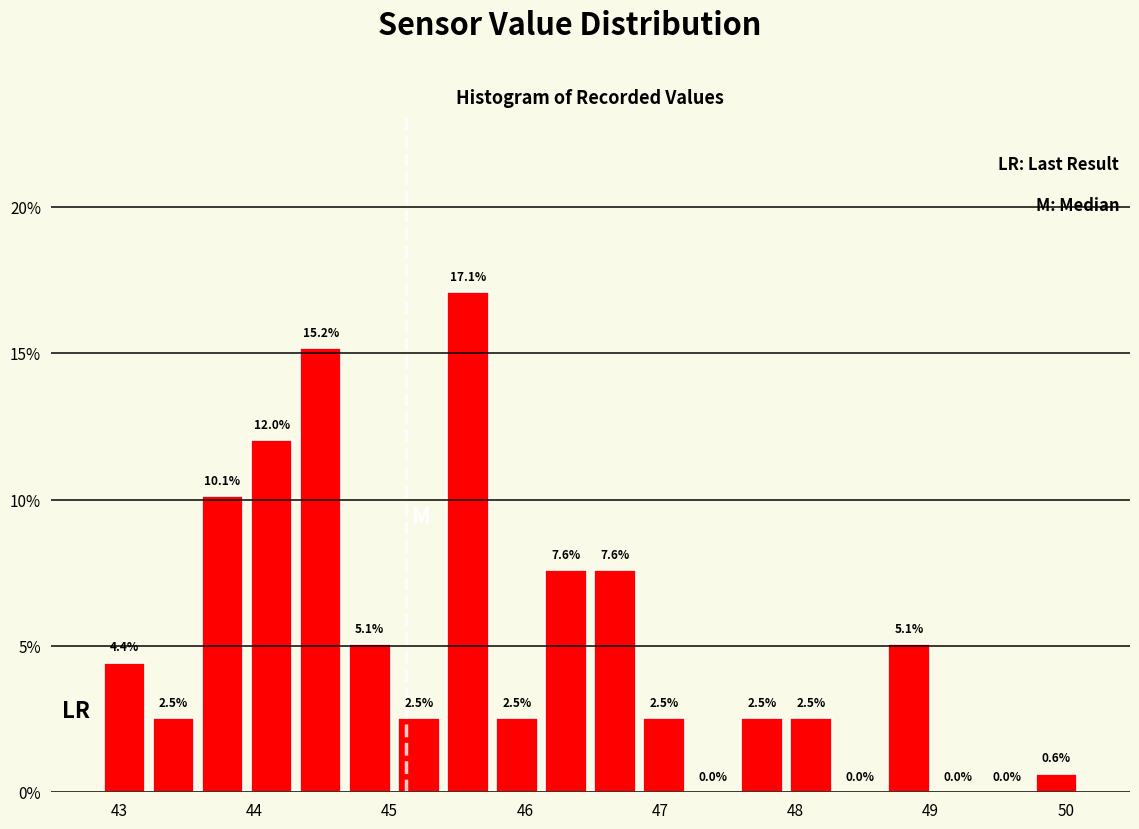

Around what value on the x-axis is the tallest bar? Give the approximate position of its centre, as read against the axis.

45.6